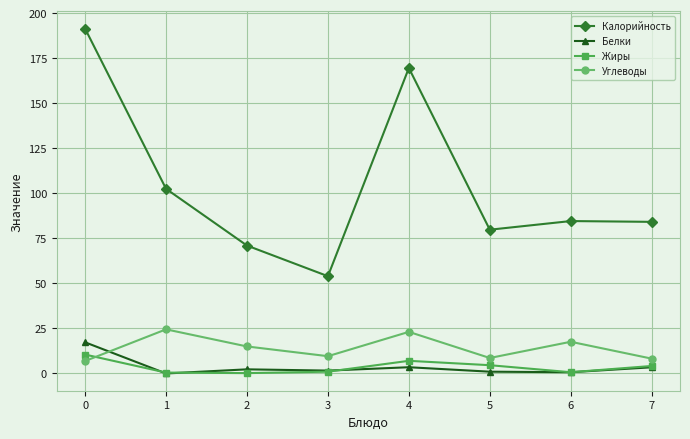

Does the chart display data point markers on the line(s)?

Yes